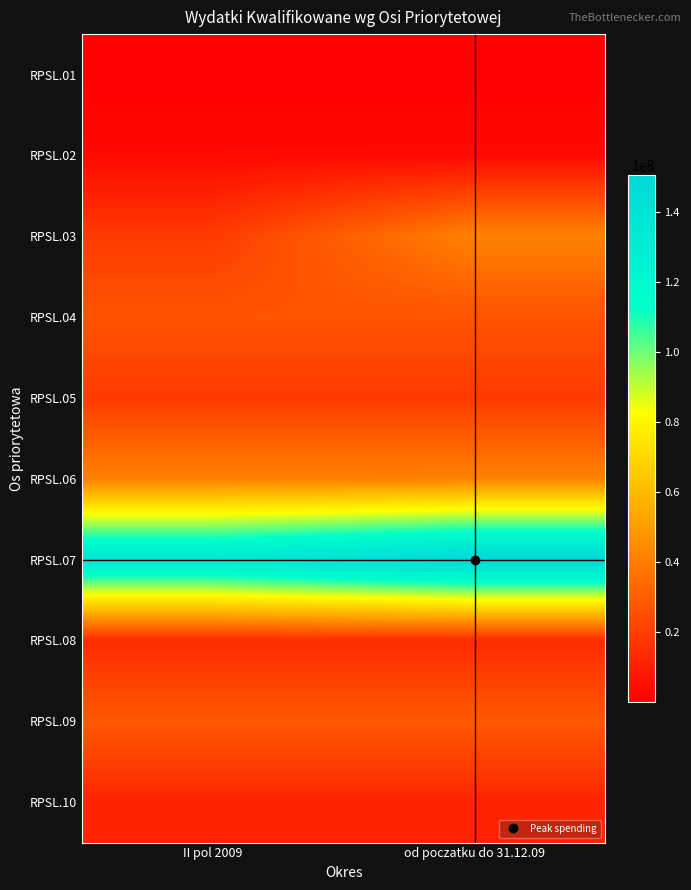

Count the number of categories in the chart.

2